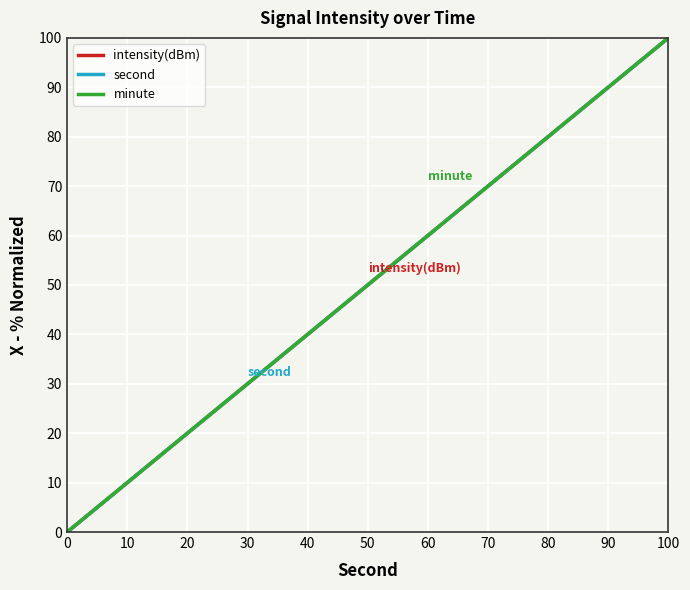

At how many categories does at least one series exceed 86?

3